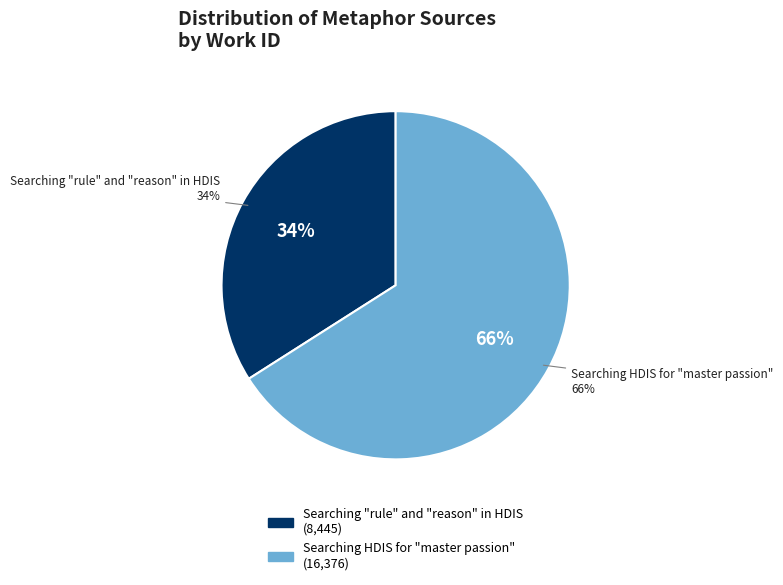

To the nearest percent, what is the combined percentage of Searching "rule" and "reason" in HDIS and Searching HDIS for "master passion"?

100%